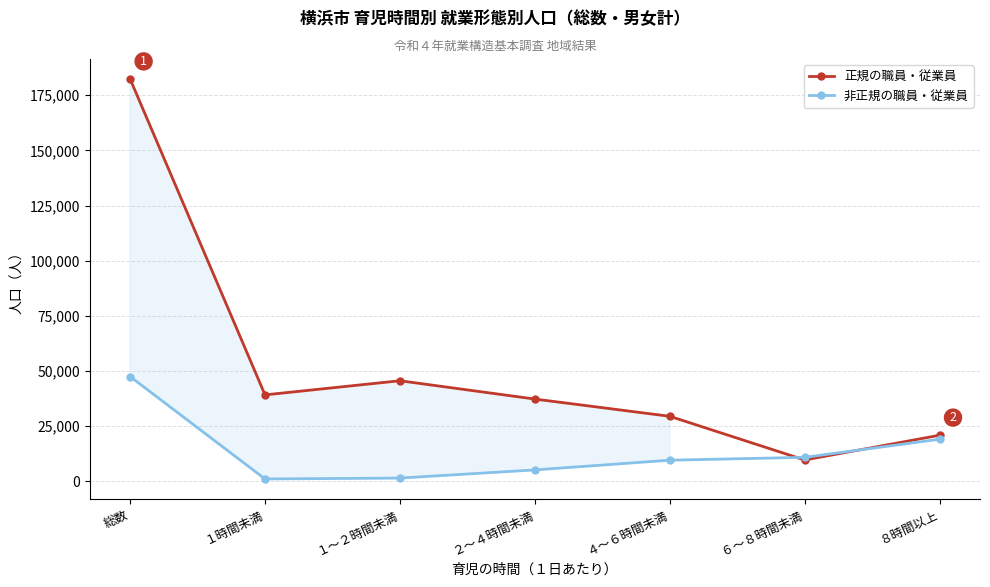

How many times do 非正規の職員・従業員 and 正規の職員・従業員 cross each other?

2